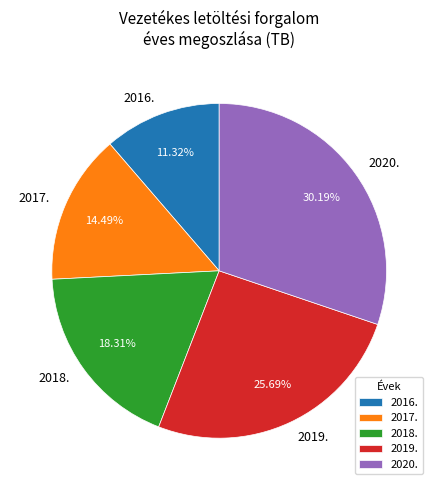

To the nearest percent, what percentage of the pie is 2017.?

14%